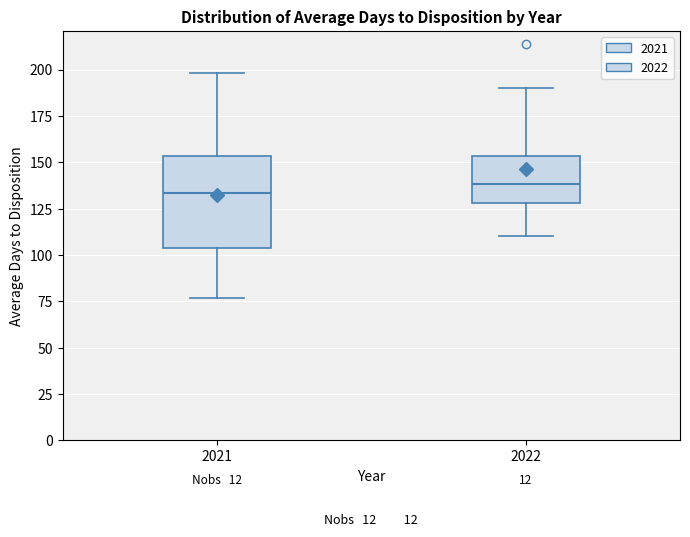

Reading left to right, transcribe this box plot: for each box, give where its median line is, the range the box spans, and where its two whiskers end, as read against the y-axis. The values are not printed on the chart, so give them approximately, as read against the axis.

2021: median 135, box 105 to 155, whiskers 75 to 200
2022: median 140, box 130 to 155, whiskers 110 to 190